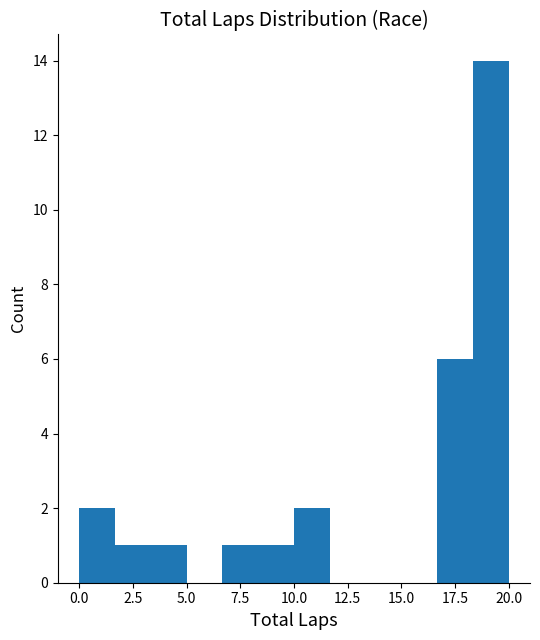

Read against the x-axis, roughly where is the centre of the tallest bar?

19.0